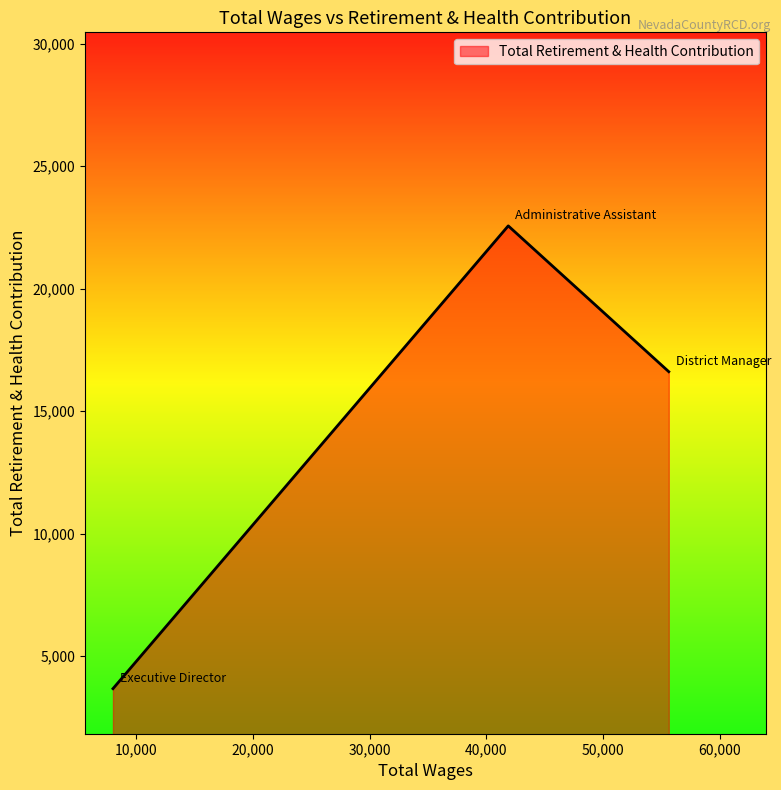

What is the maximum value shown in the chart?

22563